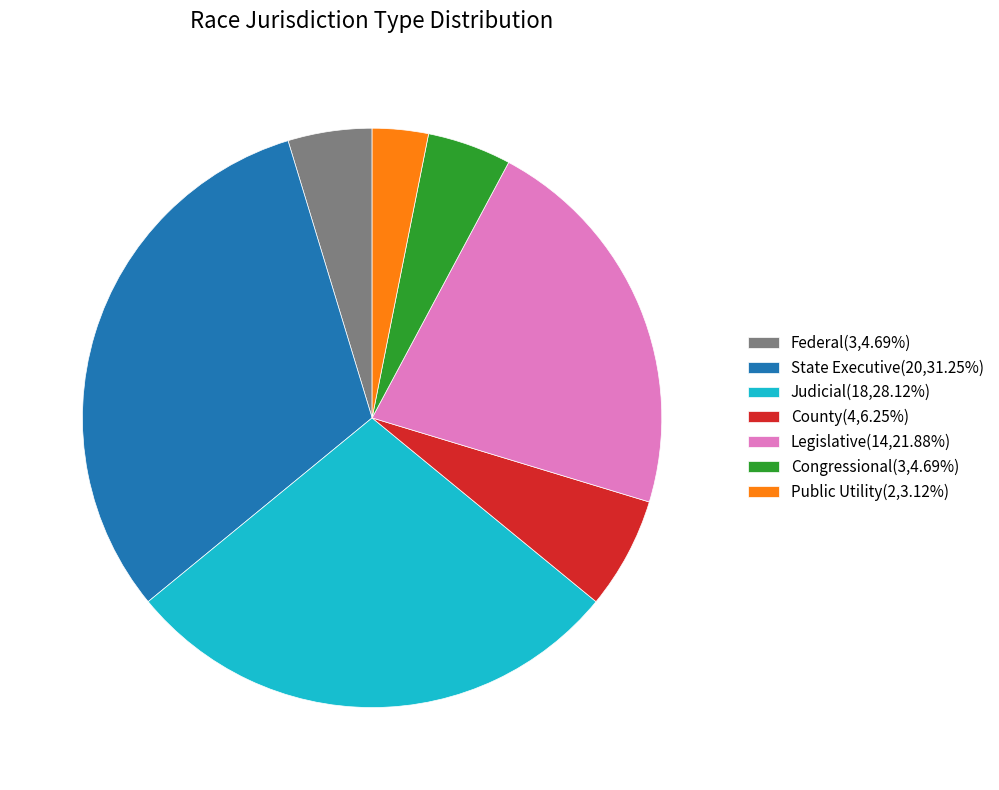

What is the largest slice in the pie chart?

State Executive